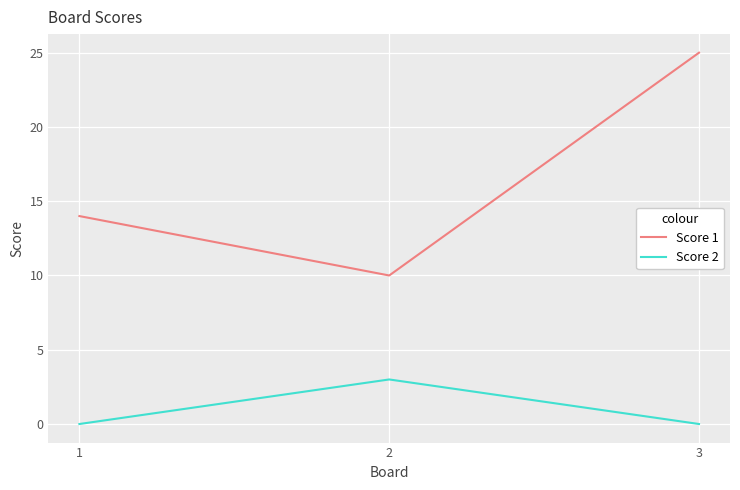

Reading right to left, transcribe all the data shown in this chart.

Score 1: 25	10	14
Score 2: 0	3	0